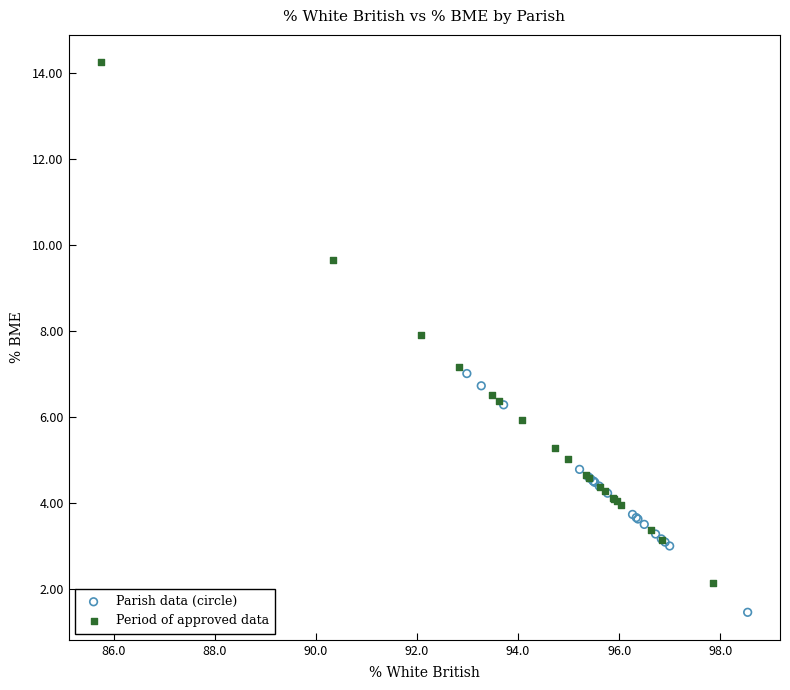

Which series reaches the maximum Y coordinate?

Period of approved data